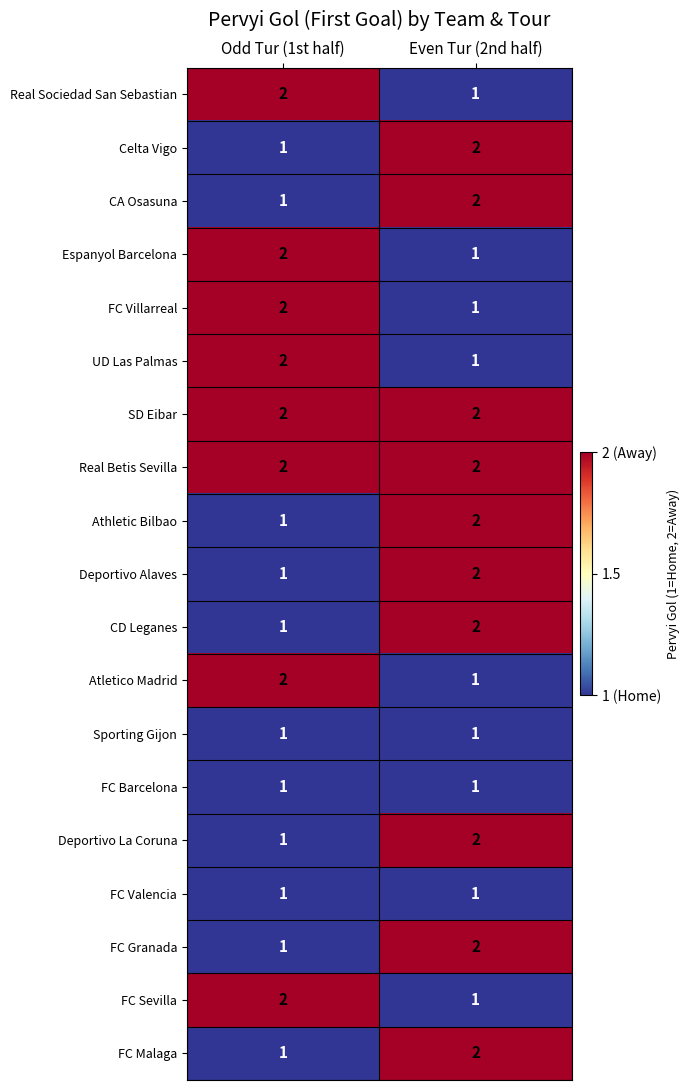

At which label does Athletic Bilbao reach its minimum?

Odd Tur (1st half)